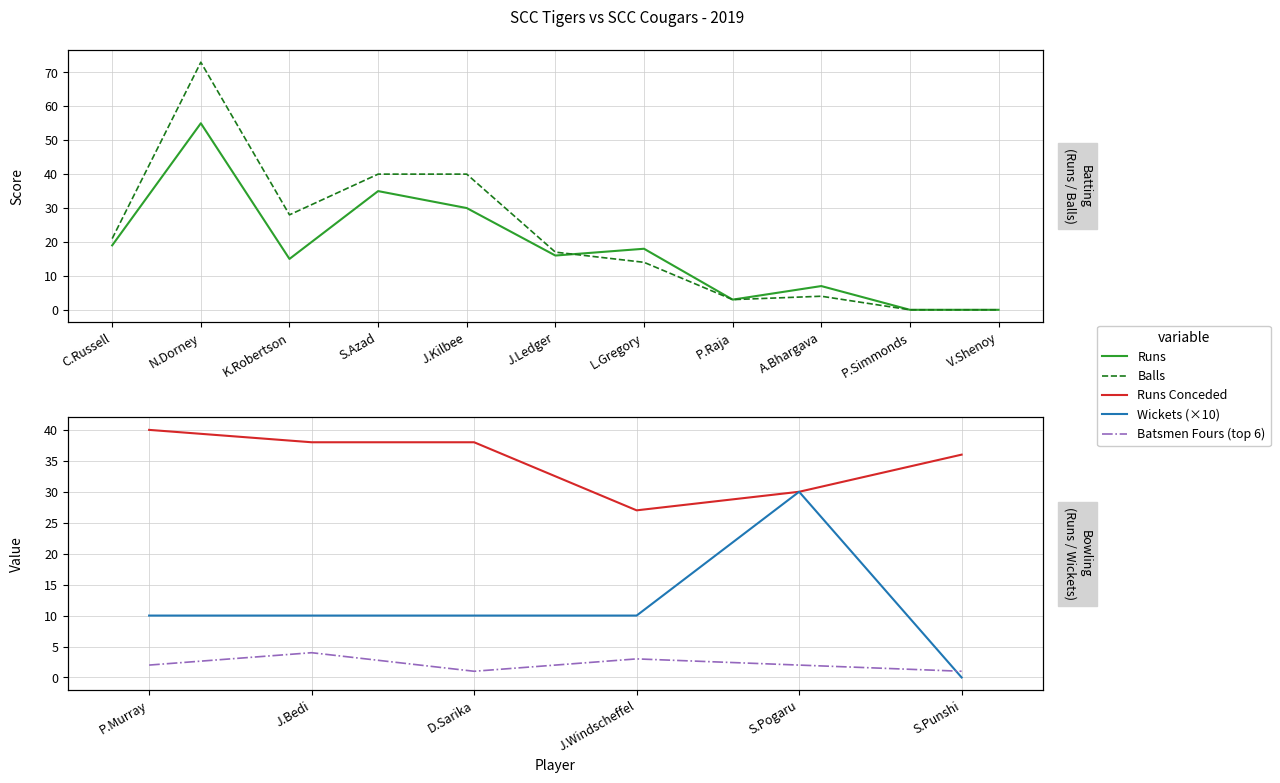

Between which two adjacent categories do Runs and Balls first intersect?

J.Ledger and L.Gregory